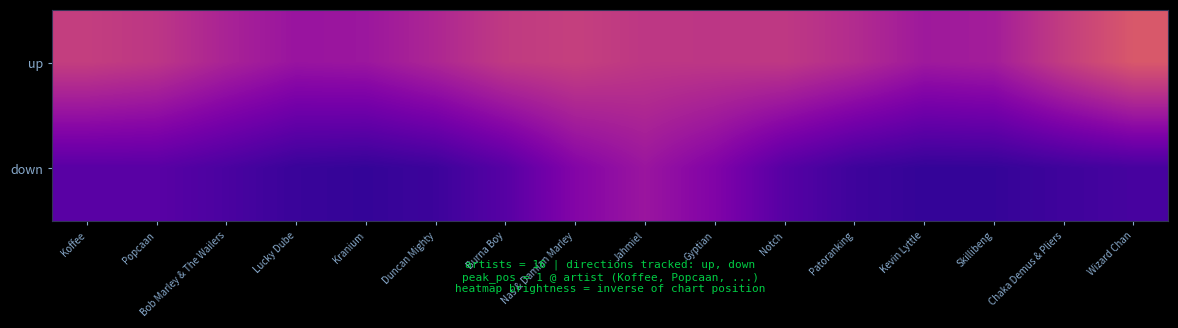

At how many categories does at least one series exceed 0?

16